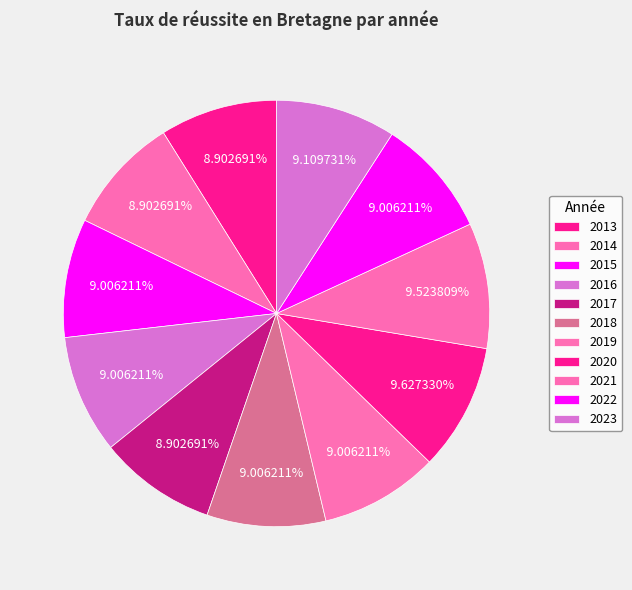

Rank the categories by value from highest to lowest.

2020, 2021, 2023, 2015, 2016, 2018, 2019, 2022, 2013, 2014, 2017